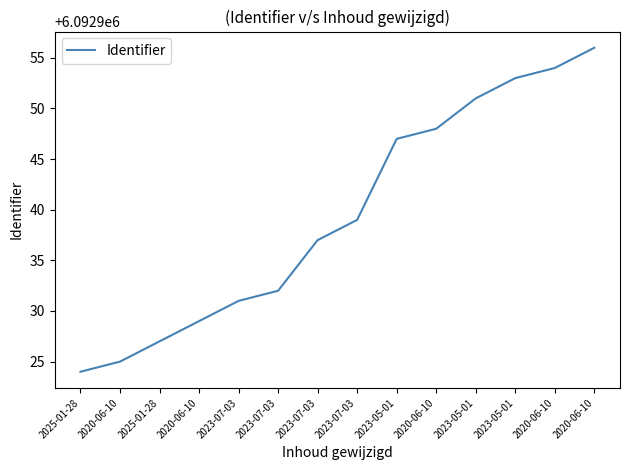

Which label corresponds to the smallest value in the chart?

2025-01-28